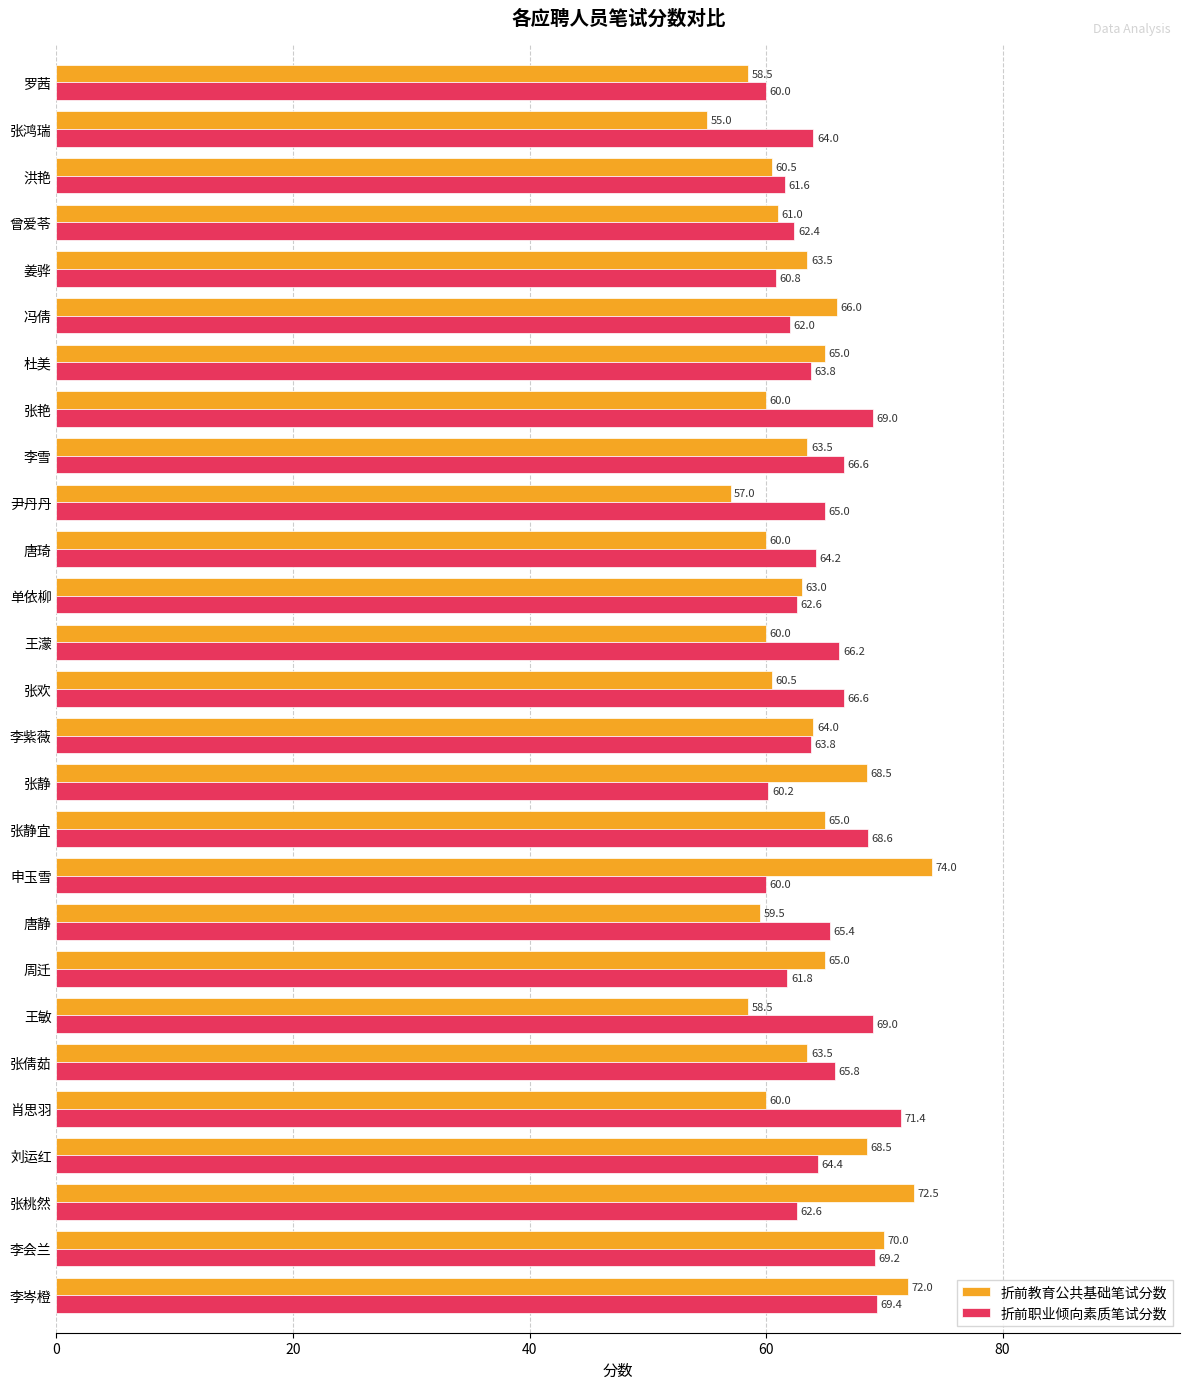

Between 刘运红 and 唐琦, which series saw the biggest shift?

折前教育公共基础笔试分数